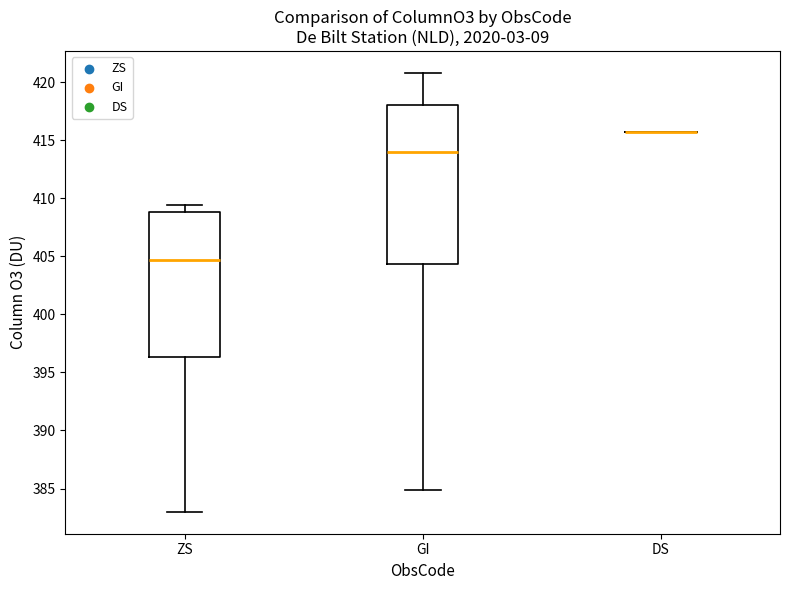

Reading left to right, transcribe this box plot: for each box, give where its median line is, the range the box spans, and where its two whiskers end, as read against the y-axis. The values are not printed on the chart, so give them approximately, as read against the axis.

ZS: median 404.5, box 396.5 to 409.0, whiskers 383.0 to 409.5
GI: median 414.0, box 404.5 to 418.0, whiskers 385.0 to 421.0
DS: box collapsed to a line at 415.5, whiskers 415.5 to 415.5